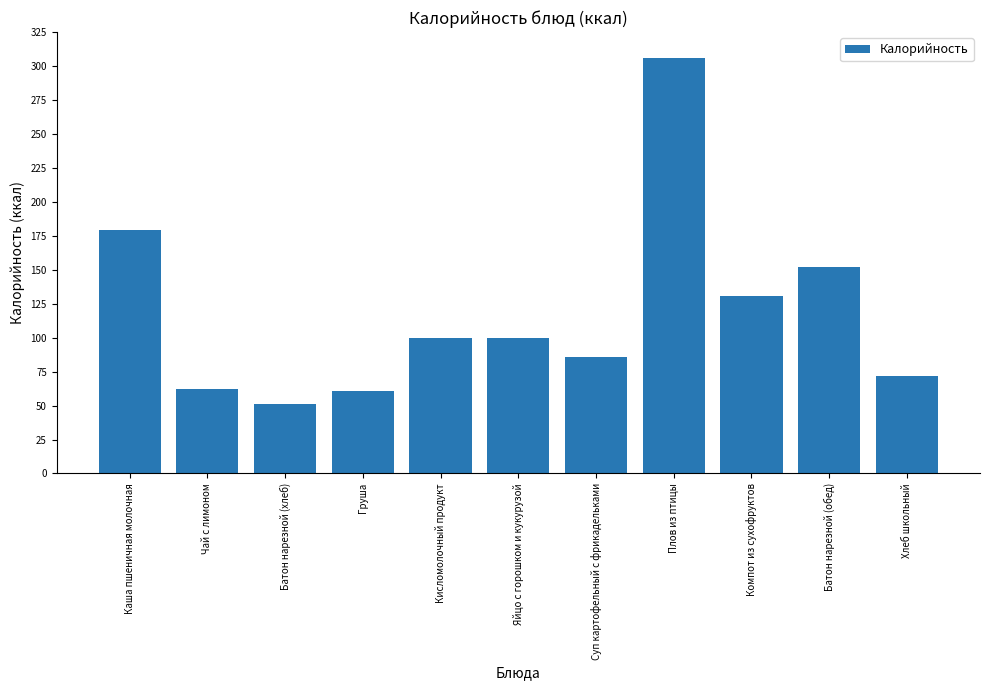

Approximately how many times larger is the value at Компот из сухофруктов compared to Хлеб школьный?

1.8